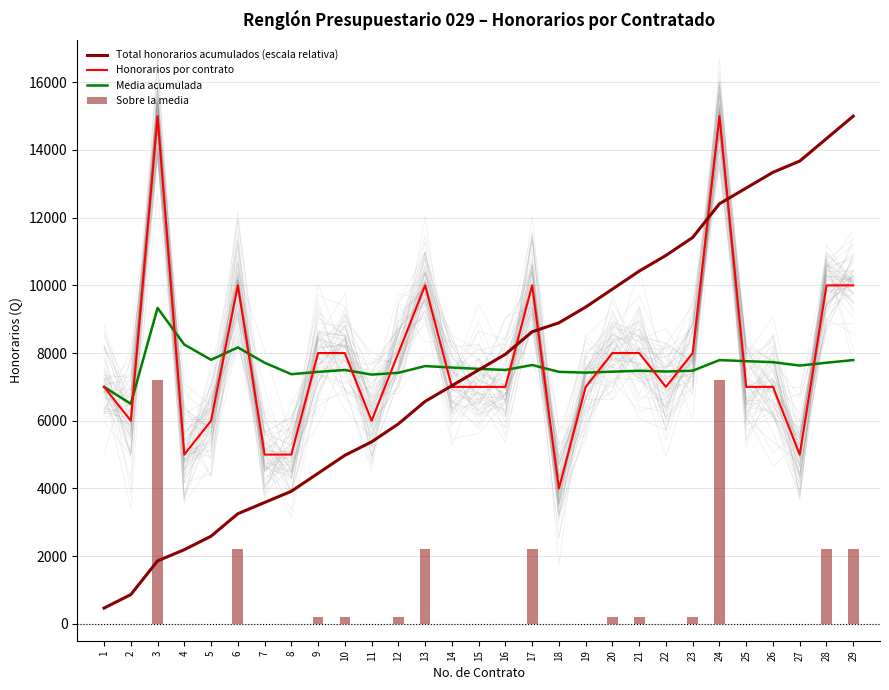

What is the total value across all series at 10?

20684.8